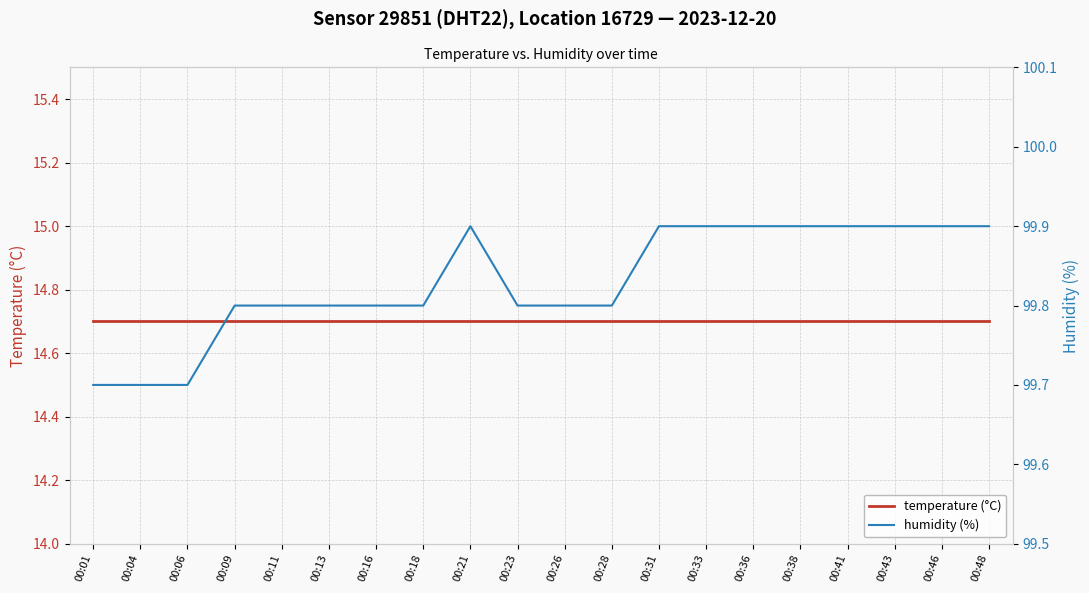

Between 00:33 and 00:38, which series saw the biggest shift?

temperature (°C)